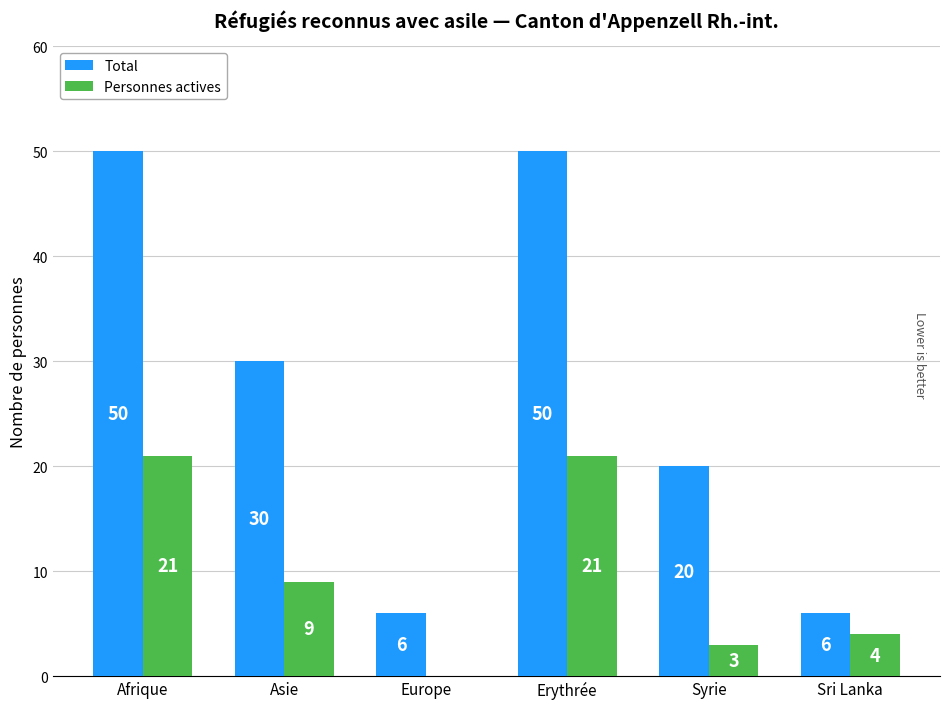

Are the bars grouped side by side (vs. stacked)?

Yes